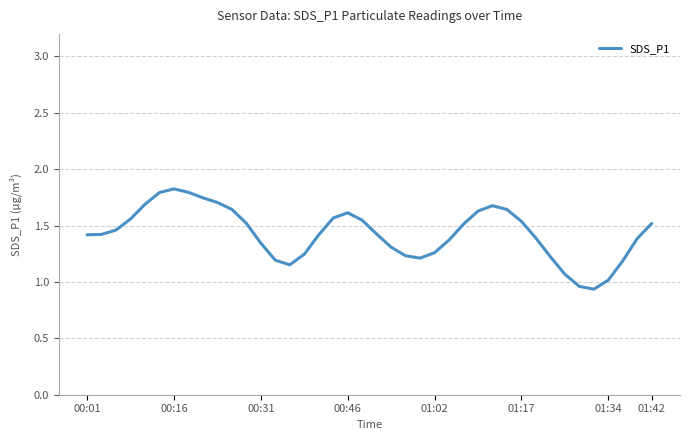

What is the greatest value displayed?

1.8